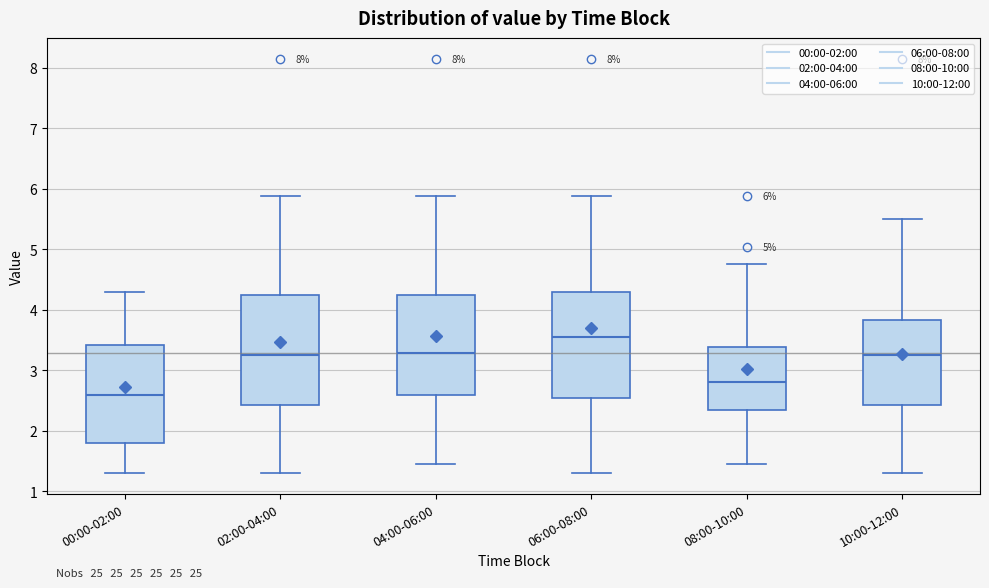

Which box's median line is the lowest?

00:00-02:00